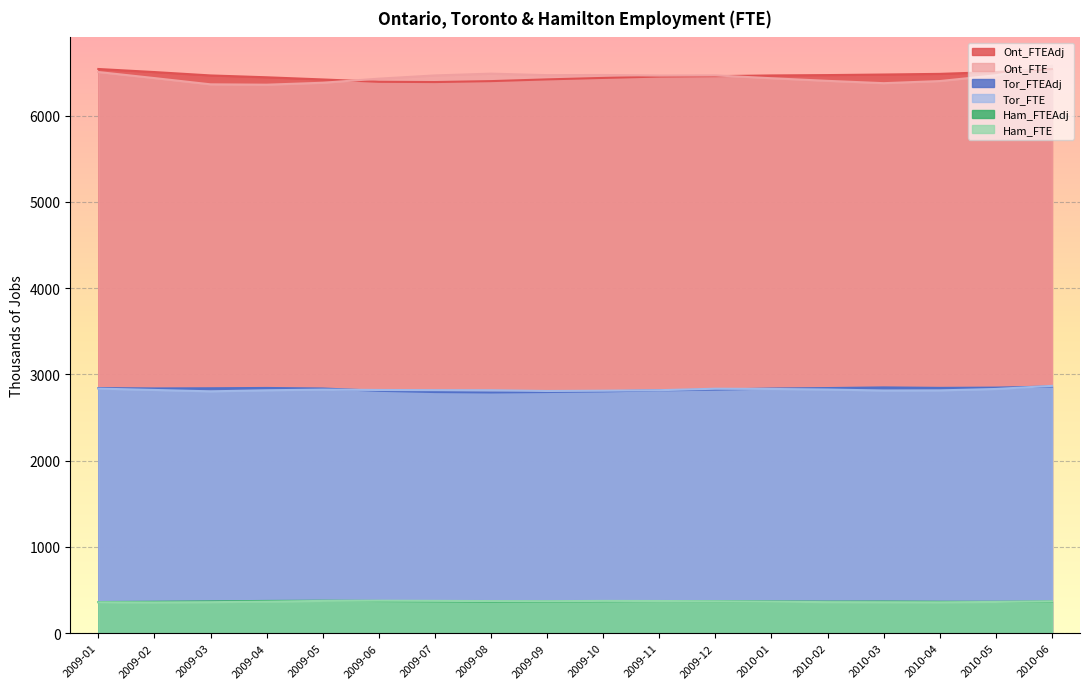

The value of Ont_FTE at 2009-01 is 11382.8. True or false?

False